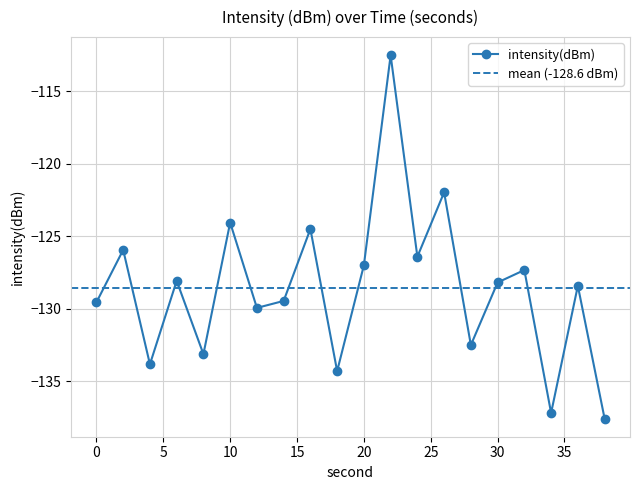

How many interior local valleys (lower than both neighbors) does the data have?

7